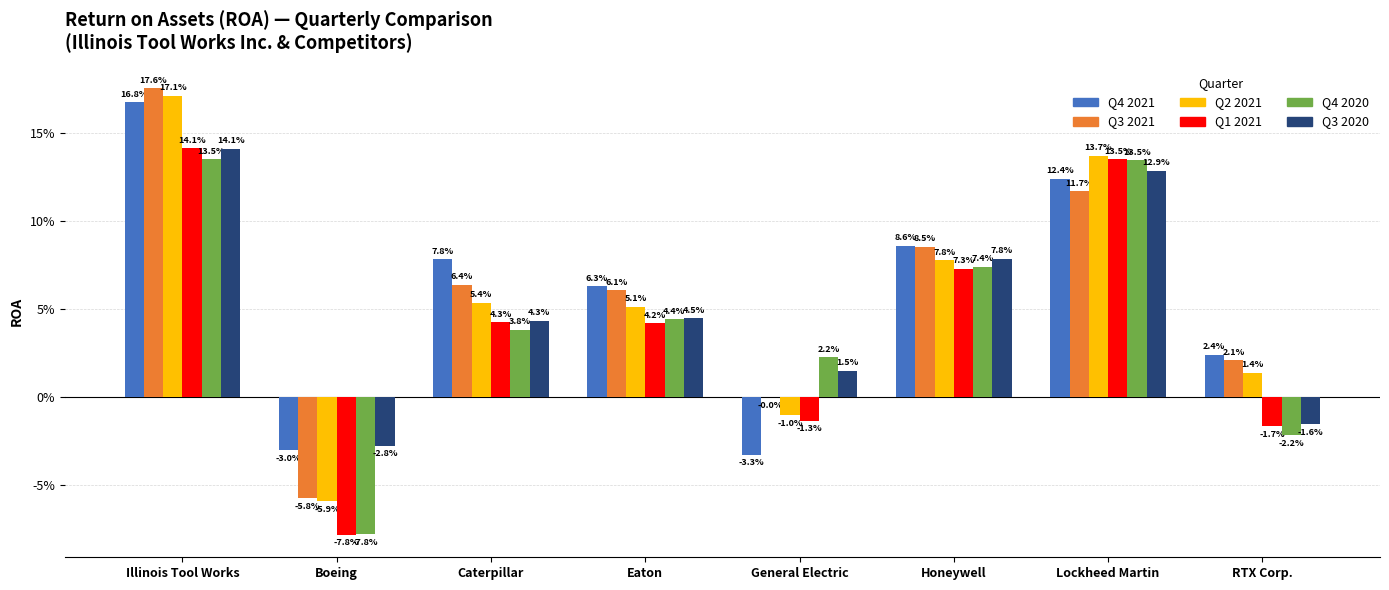

At which label does Q4 2021 first exceed 0?

Illinois Tool Works